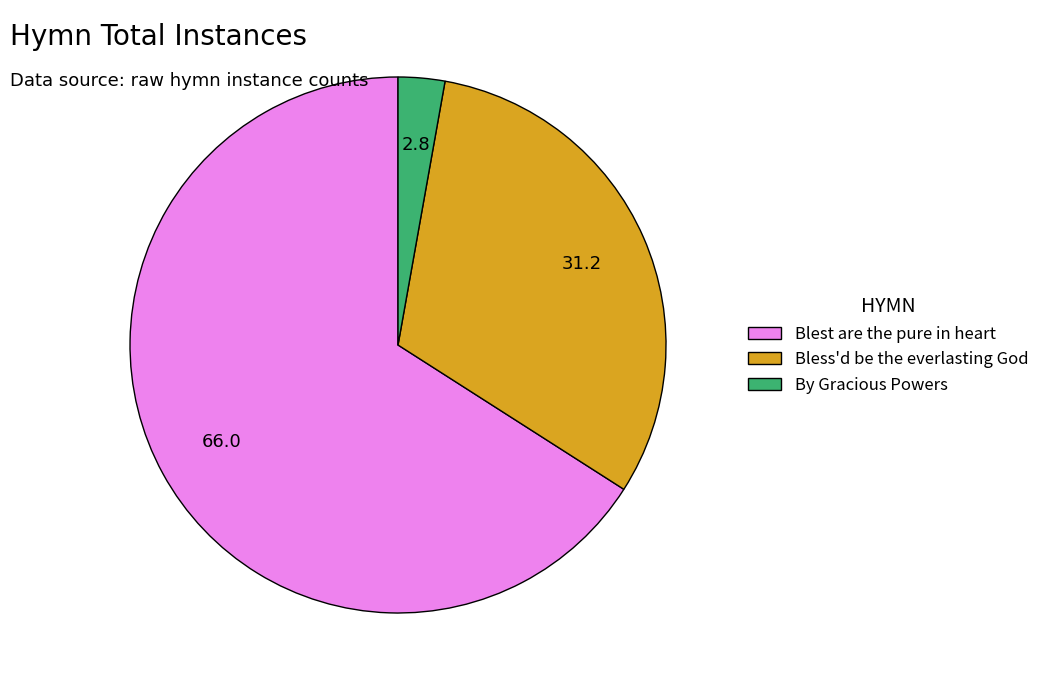

The By Gracious Powers slice represents 3% of the pie. True or false?

True